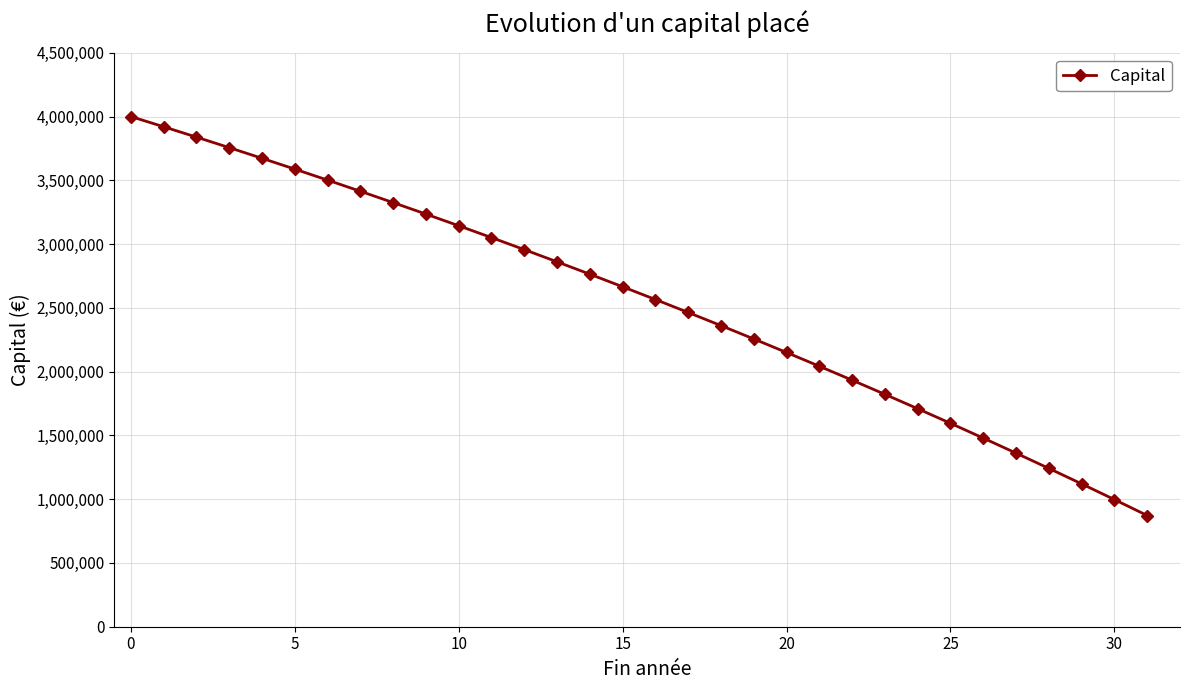

What is the smallest value displayed?

871859.1